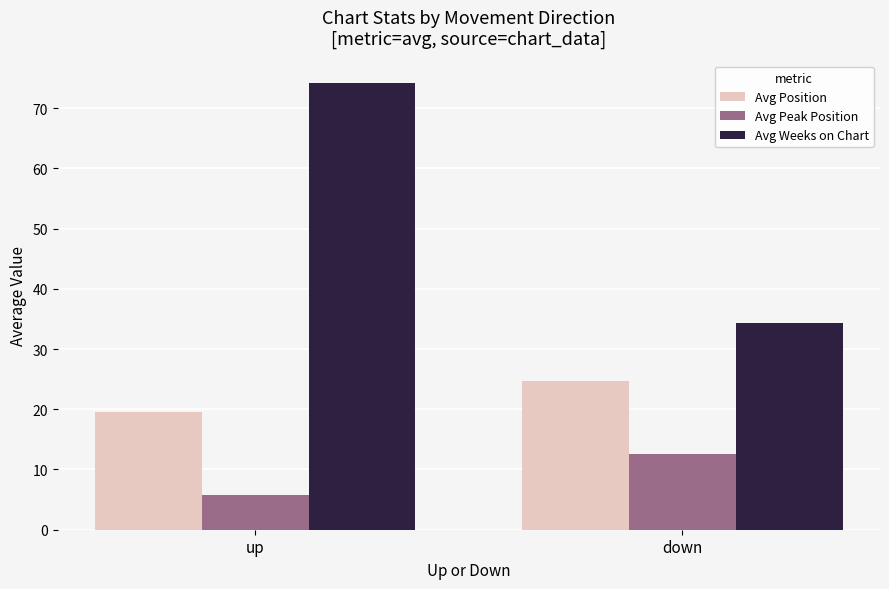

Count the number of categories in the chart.

2